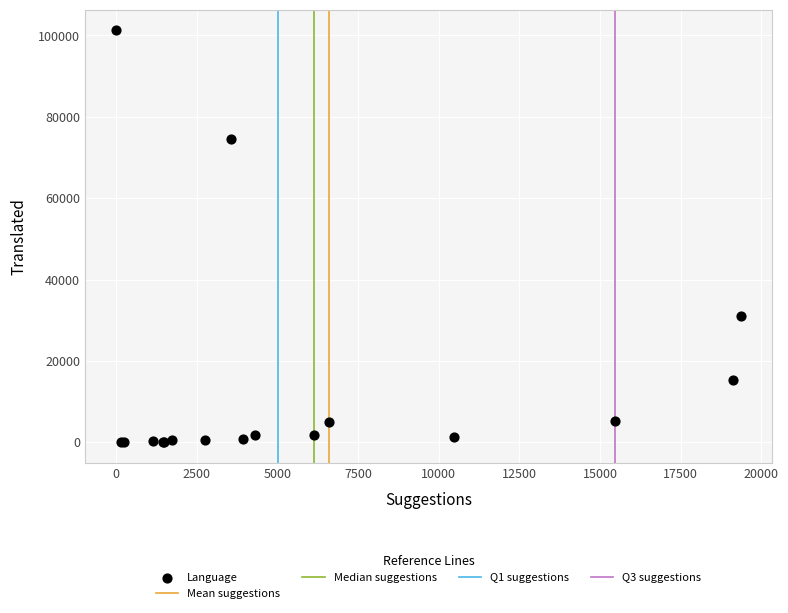

What Y value in the scatter plot is closest to 50613?

31076